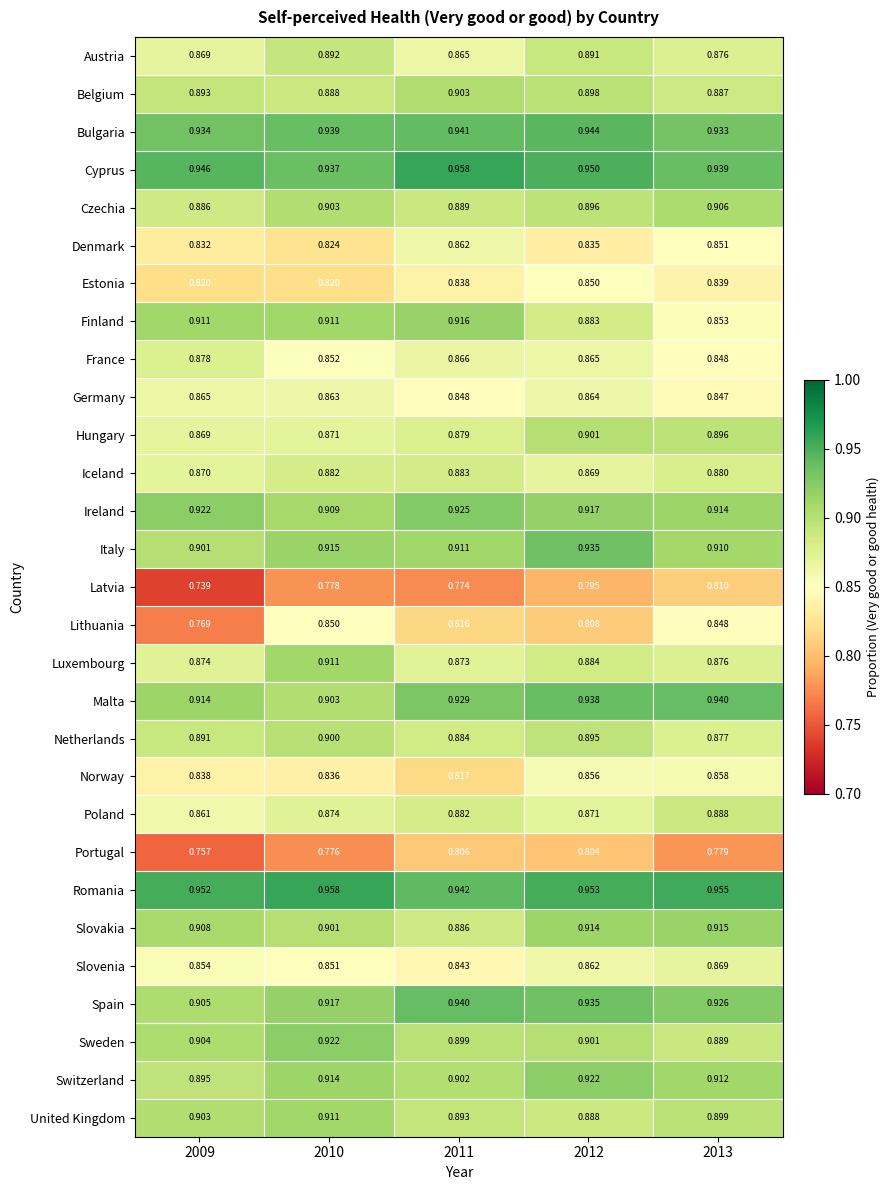

At how many categories does at least one series exceed 0?

5